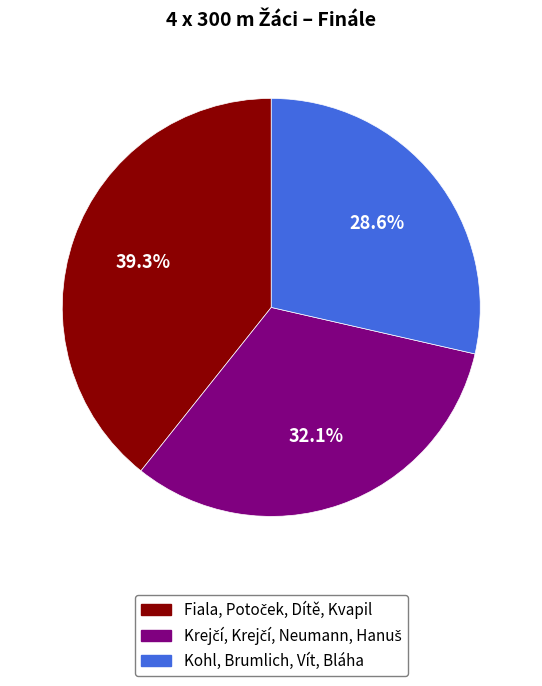

Does any single category account for the majority?

No